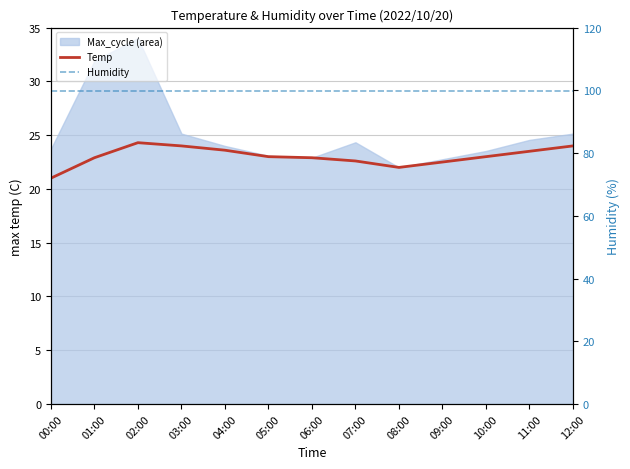

In Temp, how many points are lower than both neighbors (excluding endpoints)?

1